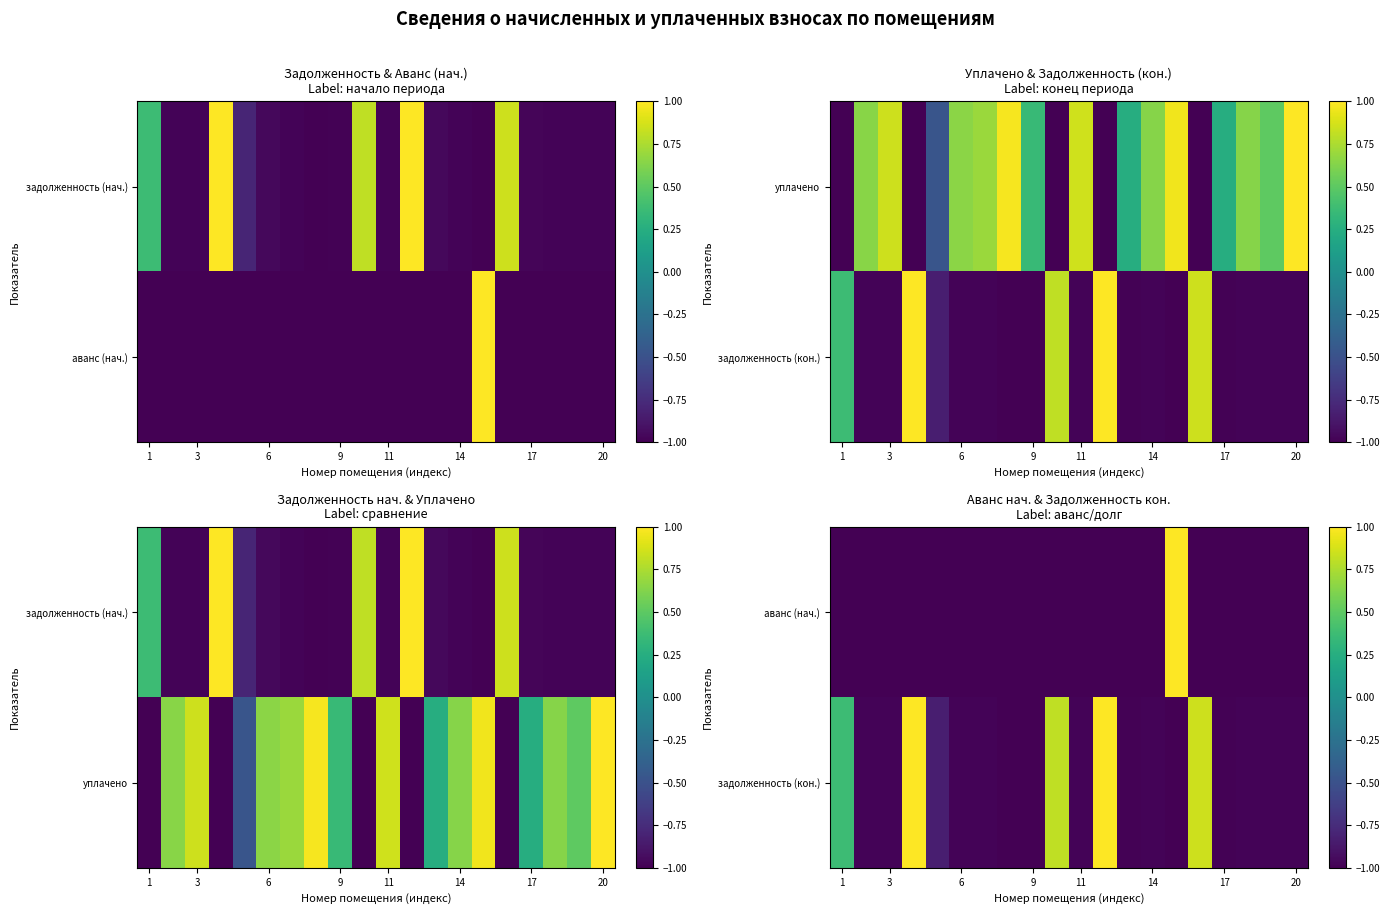

What is the total value across all series at 17?

-2.0